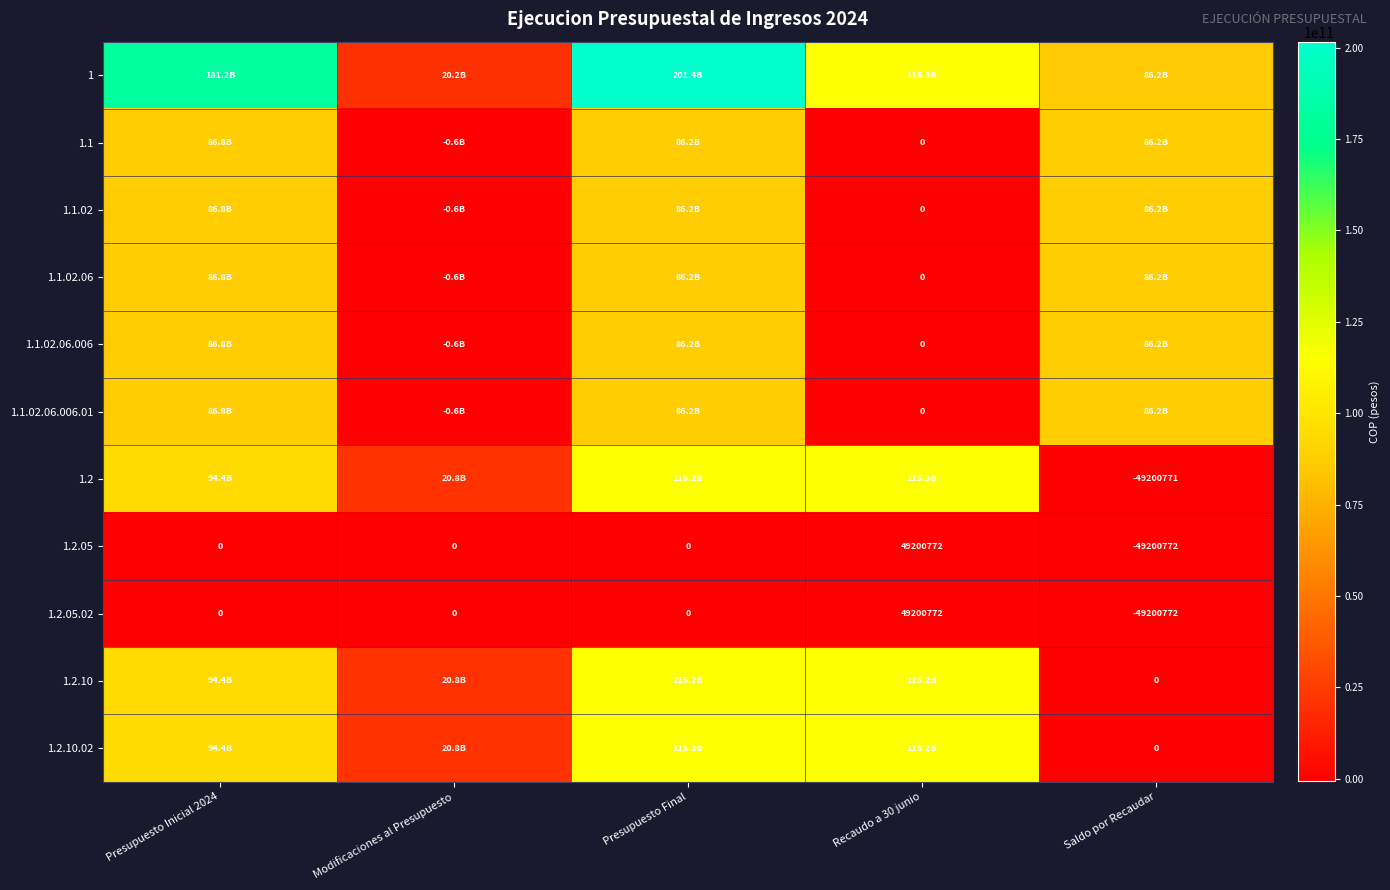

How many values in 1.1.02.06.006 are above zero?

3